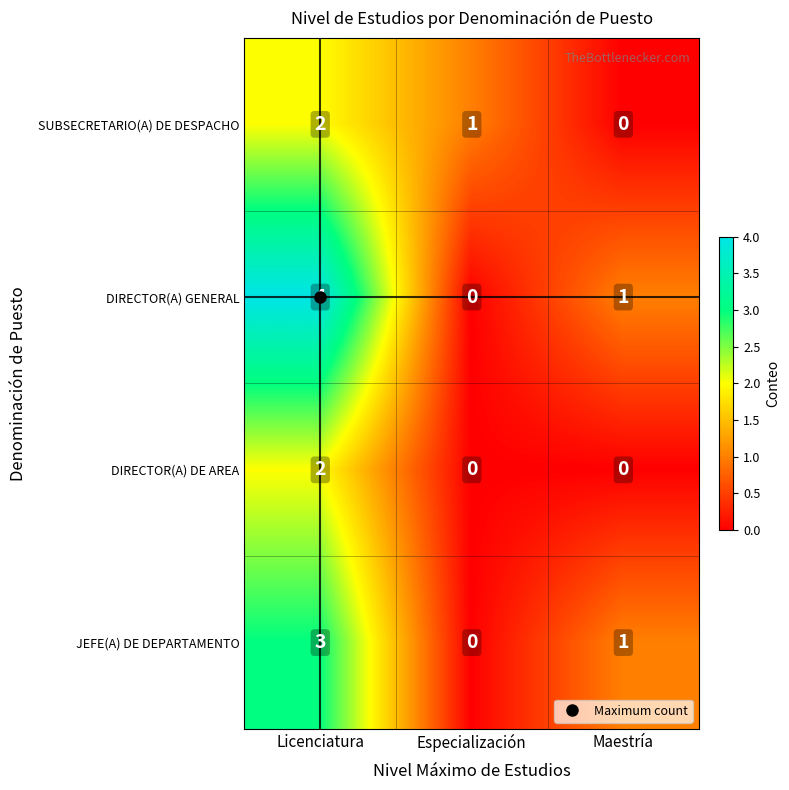

At which label does JEFE(A) DE DEPARTAMENTO first exceed 1?

Licenciatura